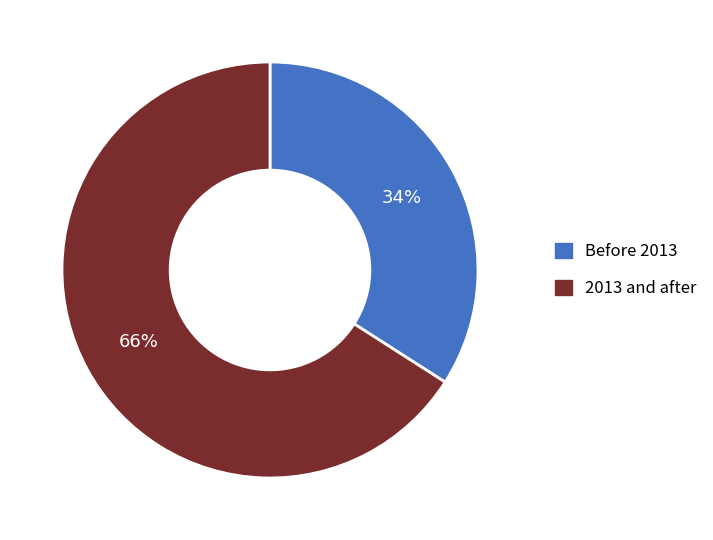

Do 2013 and after and Before 2013 together represent more than half of the pie?

Yes